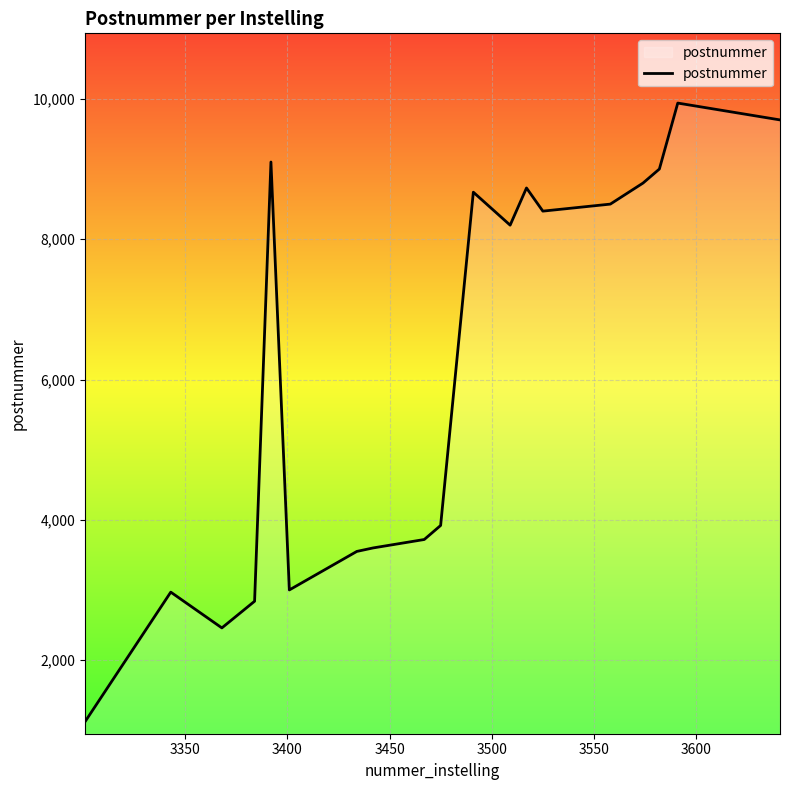

What is the greatest value displayed?

9940